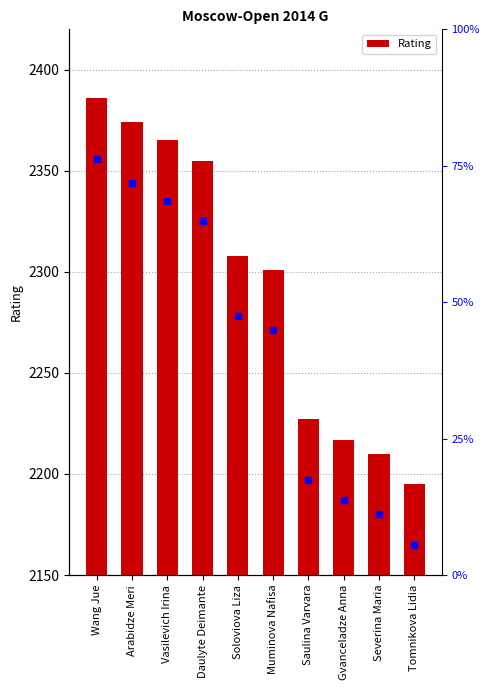

Is it true that the value at Wang Jue is 2386?

True